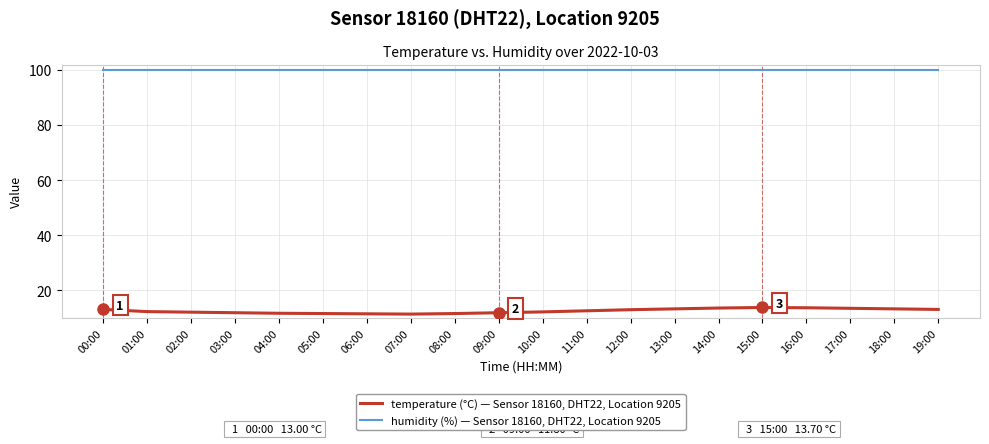

What is the difference between the highest and lowest values at 18:00?

86.7